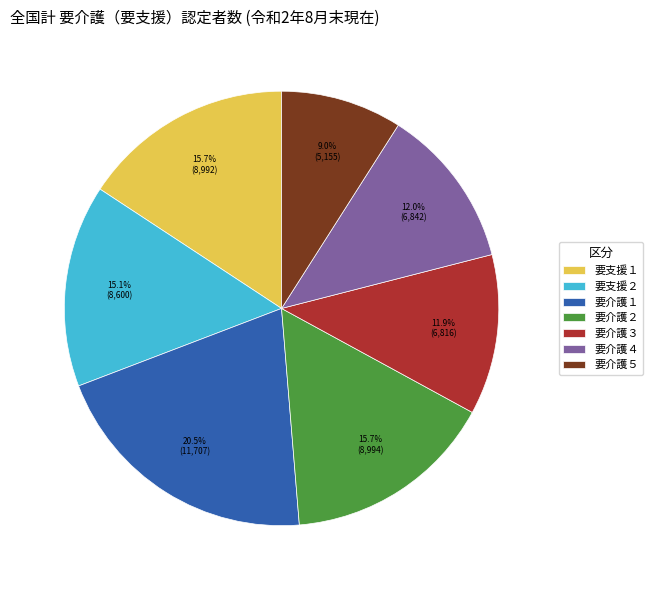

To the nearest percent, what portion does 要介護５ represent?

9%